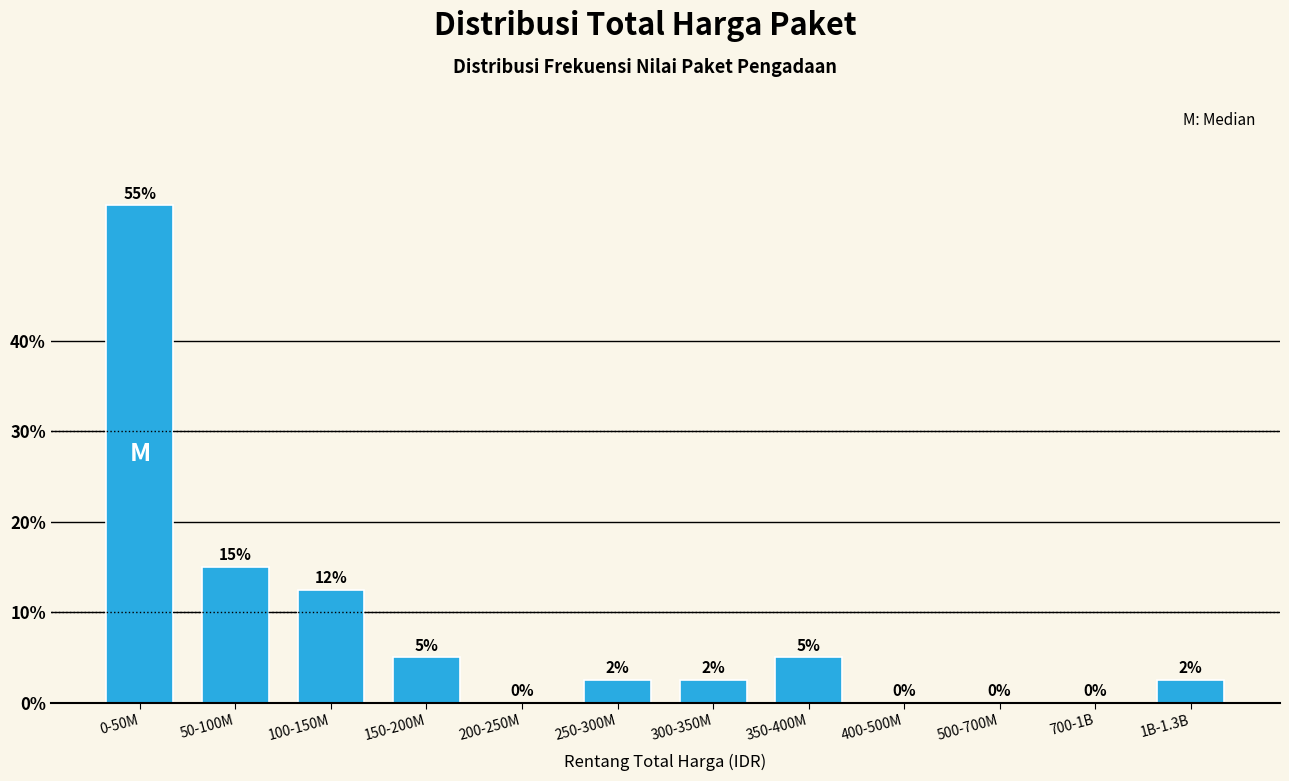

What is the change in value from 0-50M to 500-700M?

-55.0